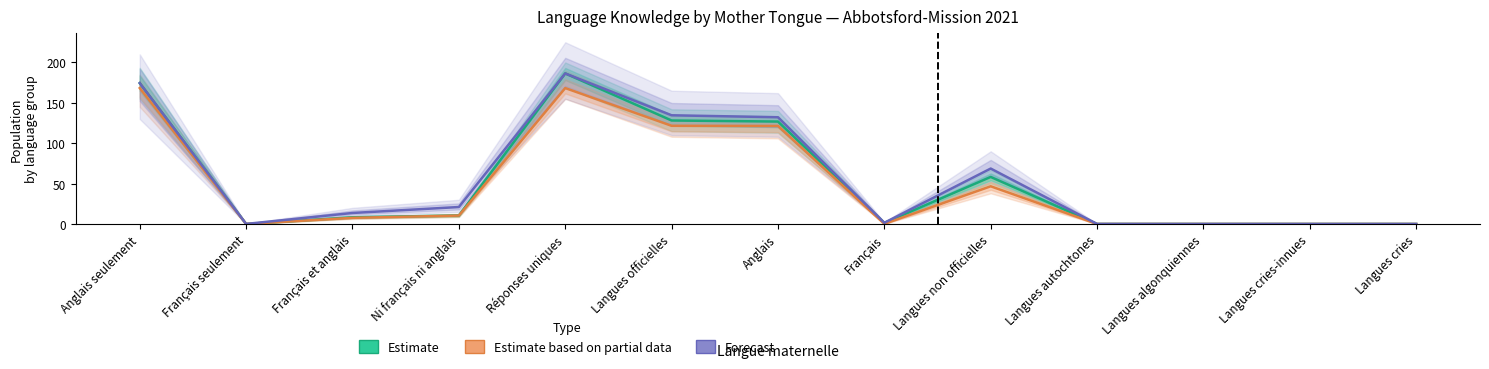

How many series are shown in this chart?

3